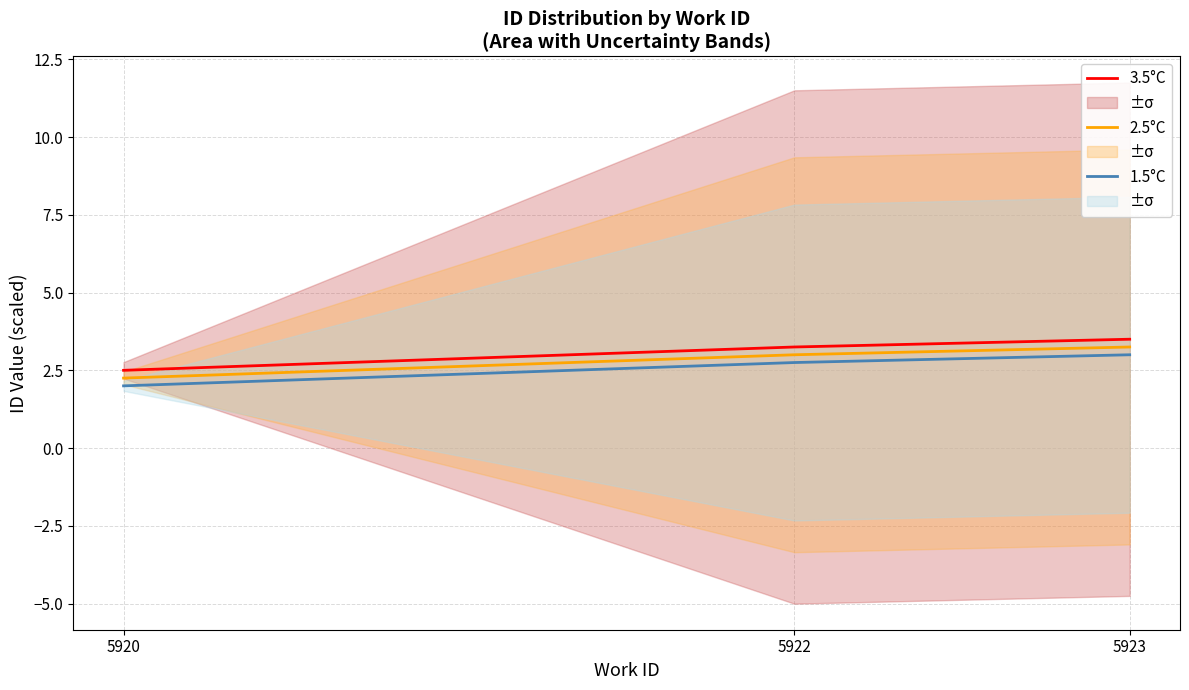

How many 2.5°C values are between 2 and 3?

2